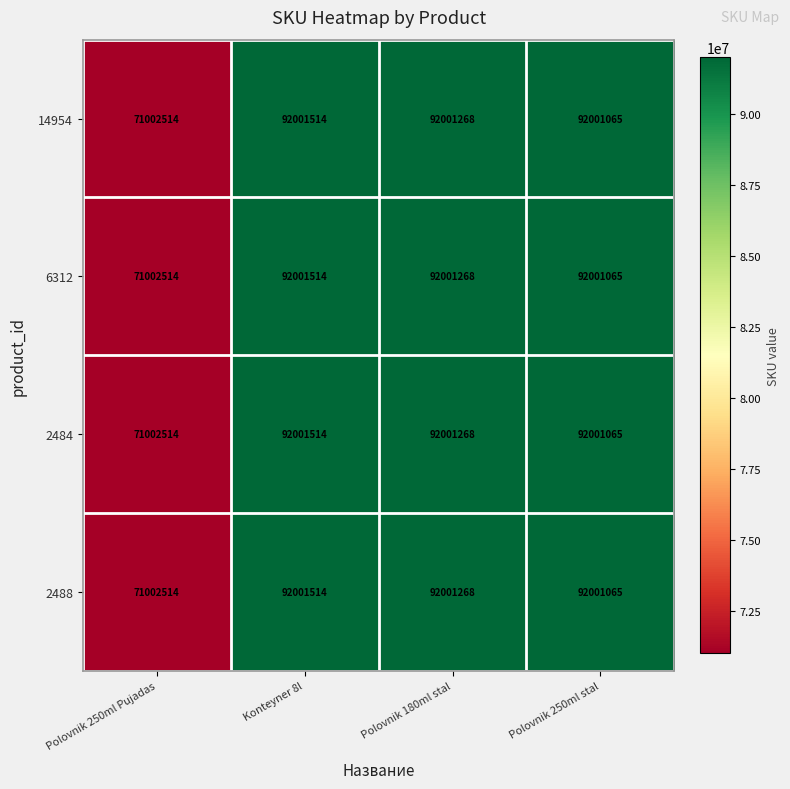

Which category has the lowest value across all series?

Polovnik 250ml Pujadas